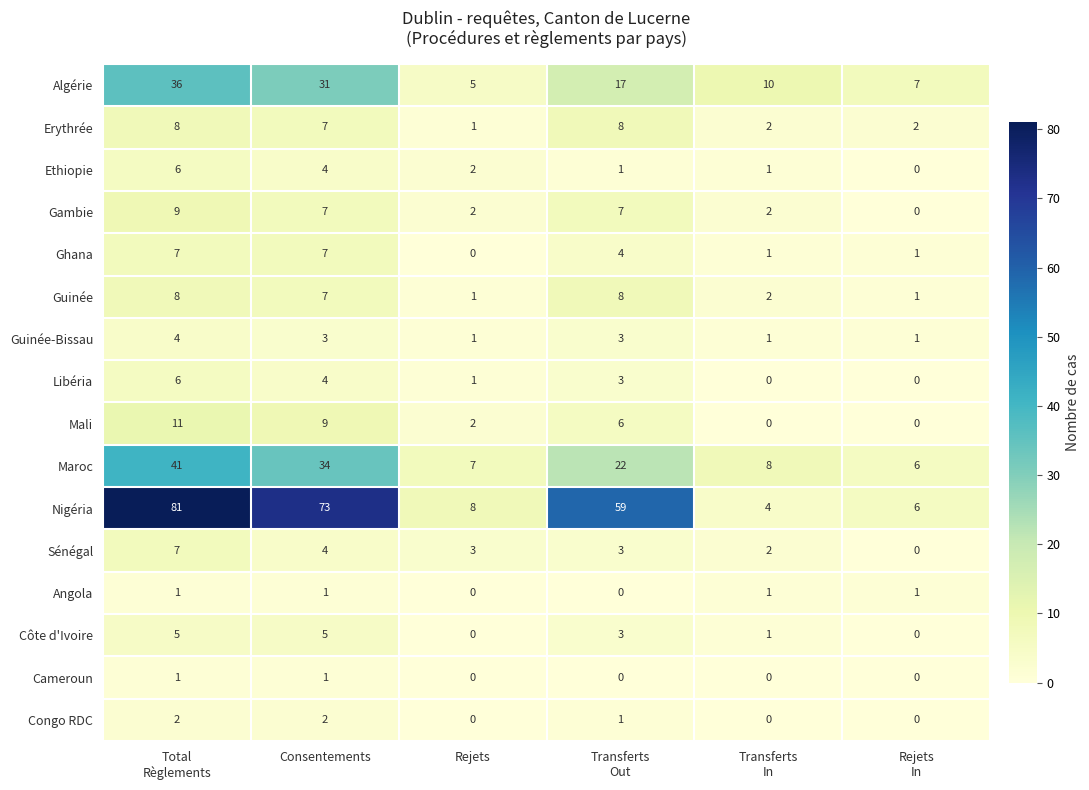

What is the difference between the maximum and minimum values in the Erythrée series?

7